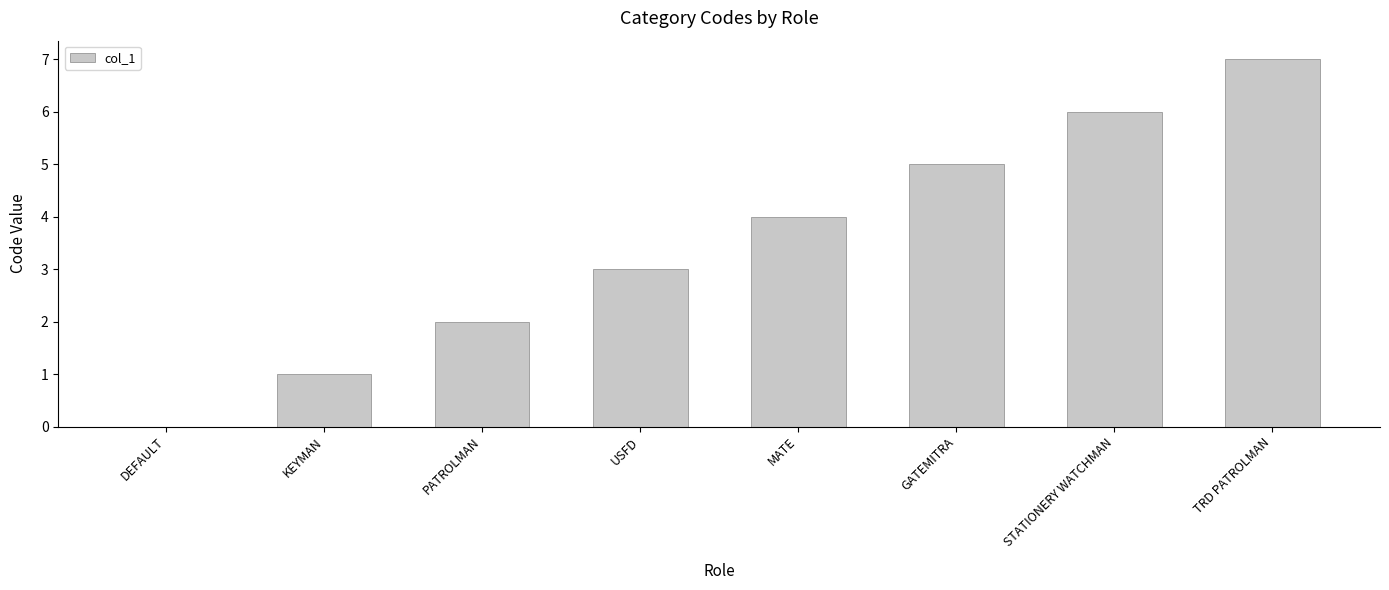

What is the approximate value at GATEMITRA?

5